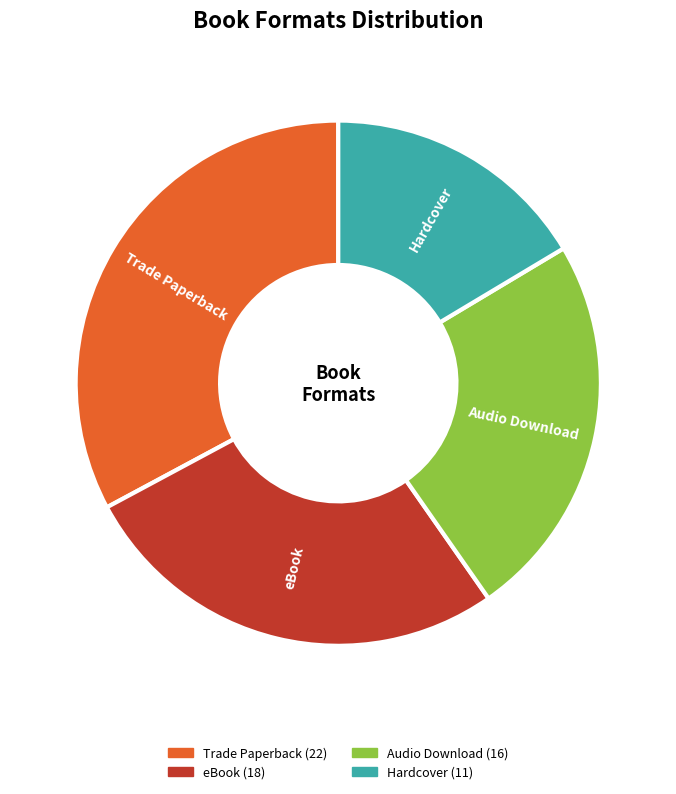

True or false: eBook accounts for 21% of the total.

False